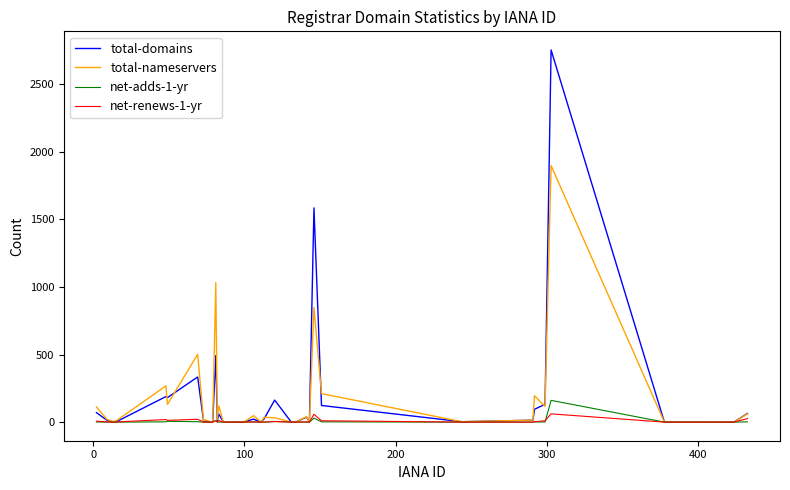

What is the highest value of the total-nameservers series?

1898